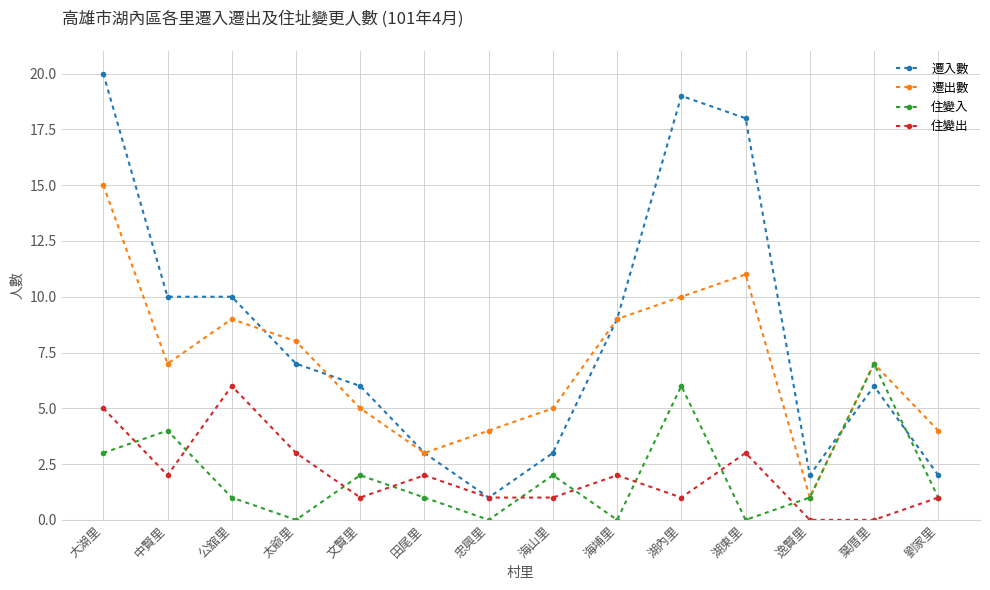

How many categories are shown in the chart?

14